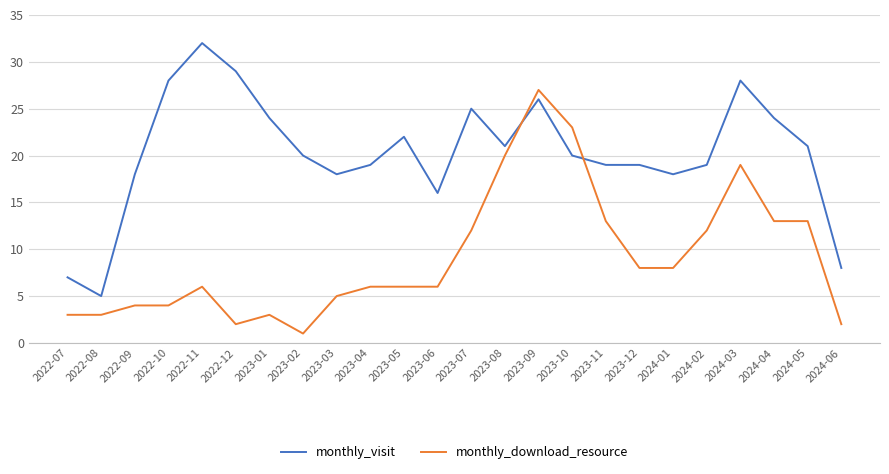

Which category has the highest value across all series?

2022-11